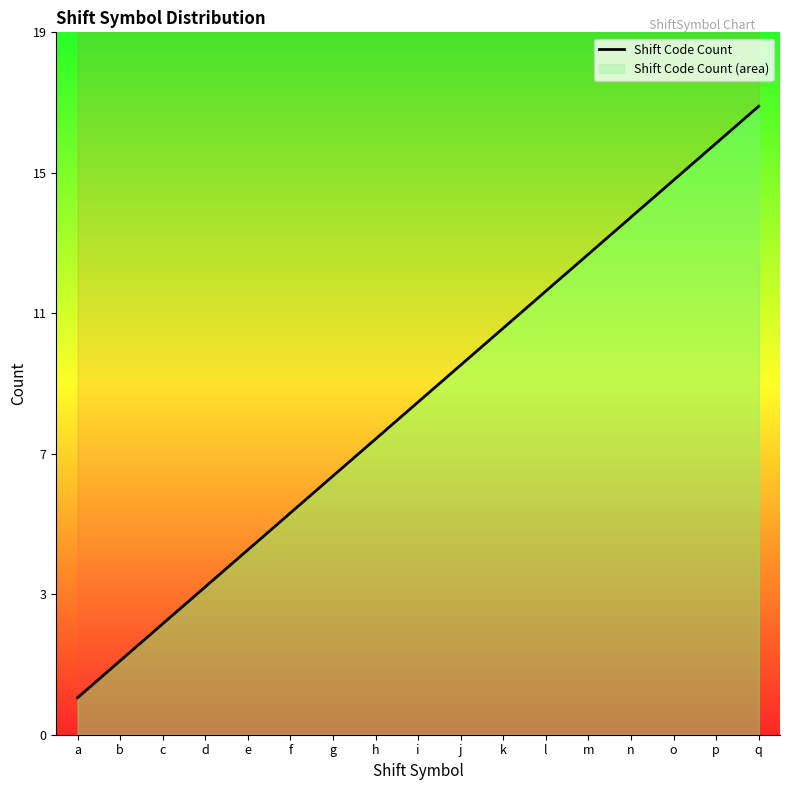

Does the chart have visible grid lines?

No